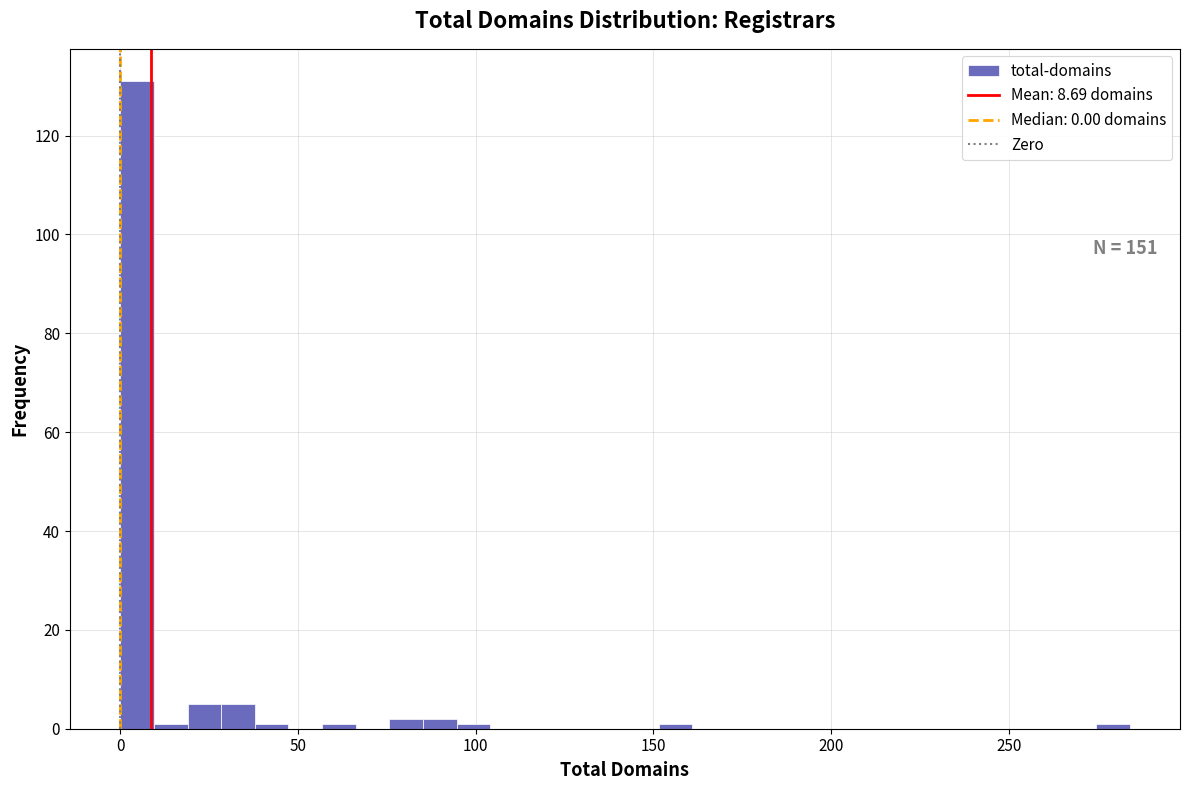

Read against the x-axis, roughly where is the centre of the tallest bar?

5